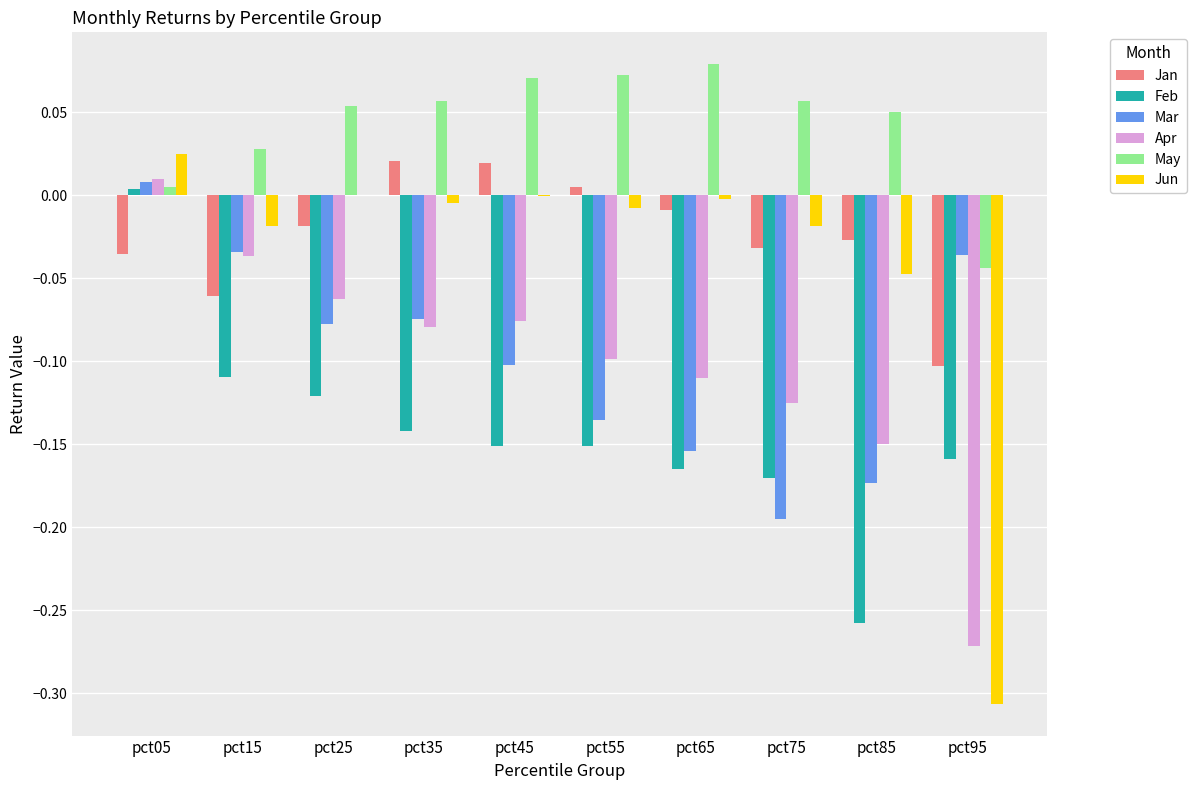

The Feb series shows -0.3 at pct65. True or false?

False